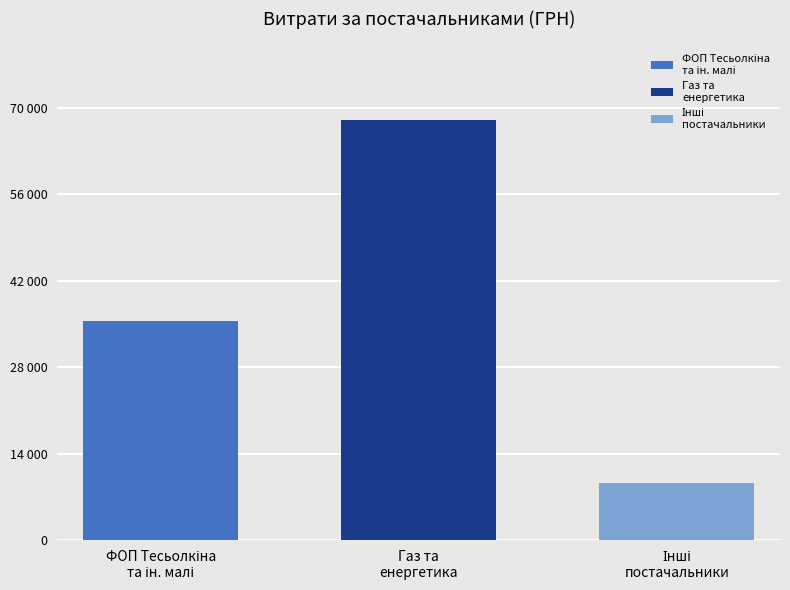

Does the chart contain stacked bars?

No